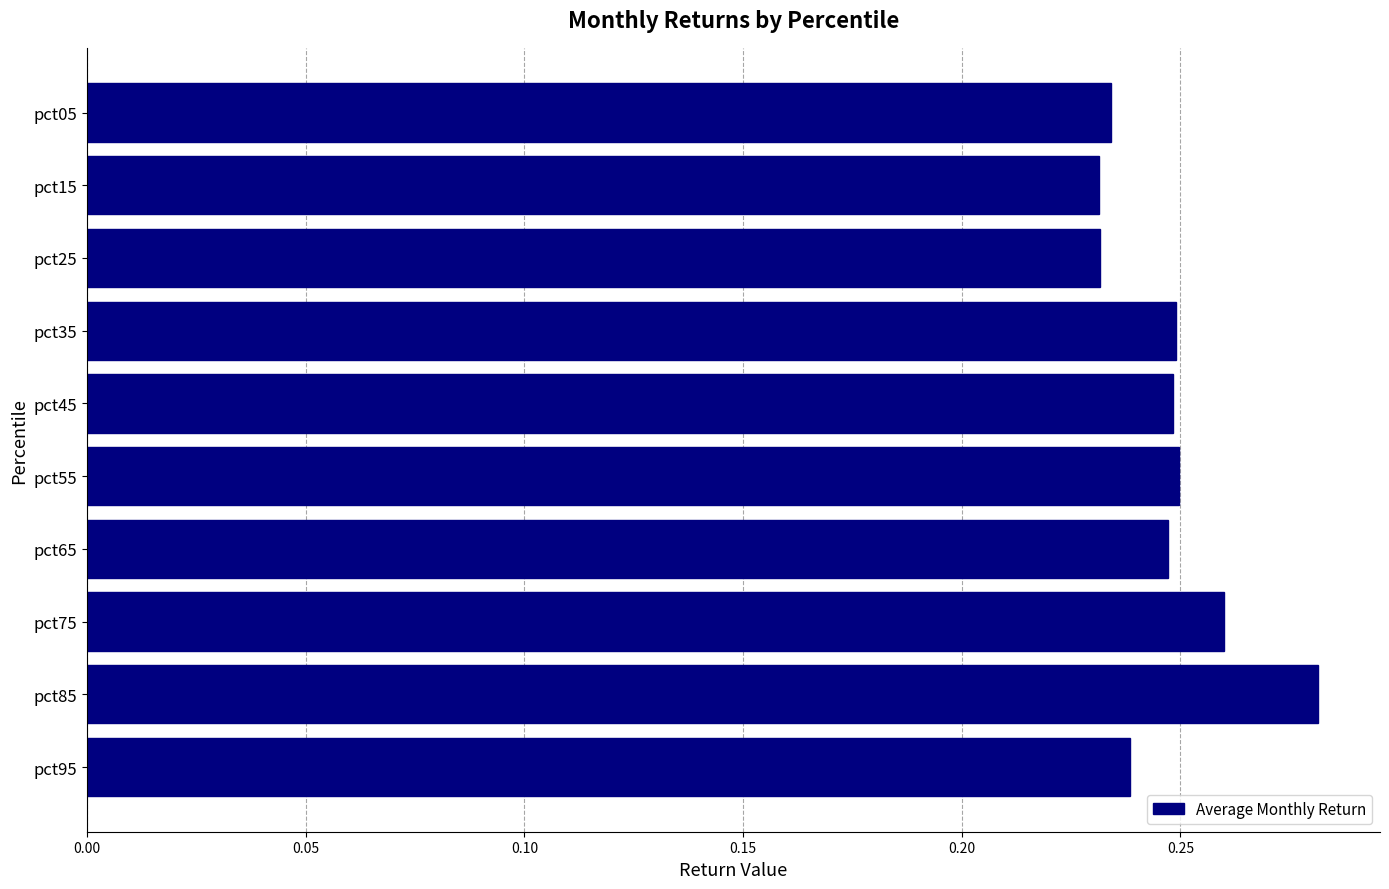

How many values are between 0 and 1?

10